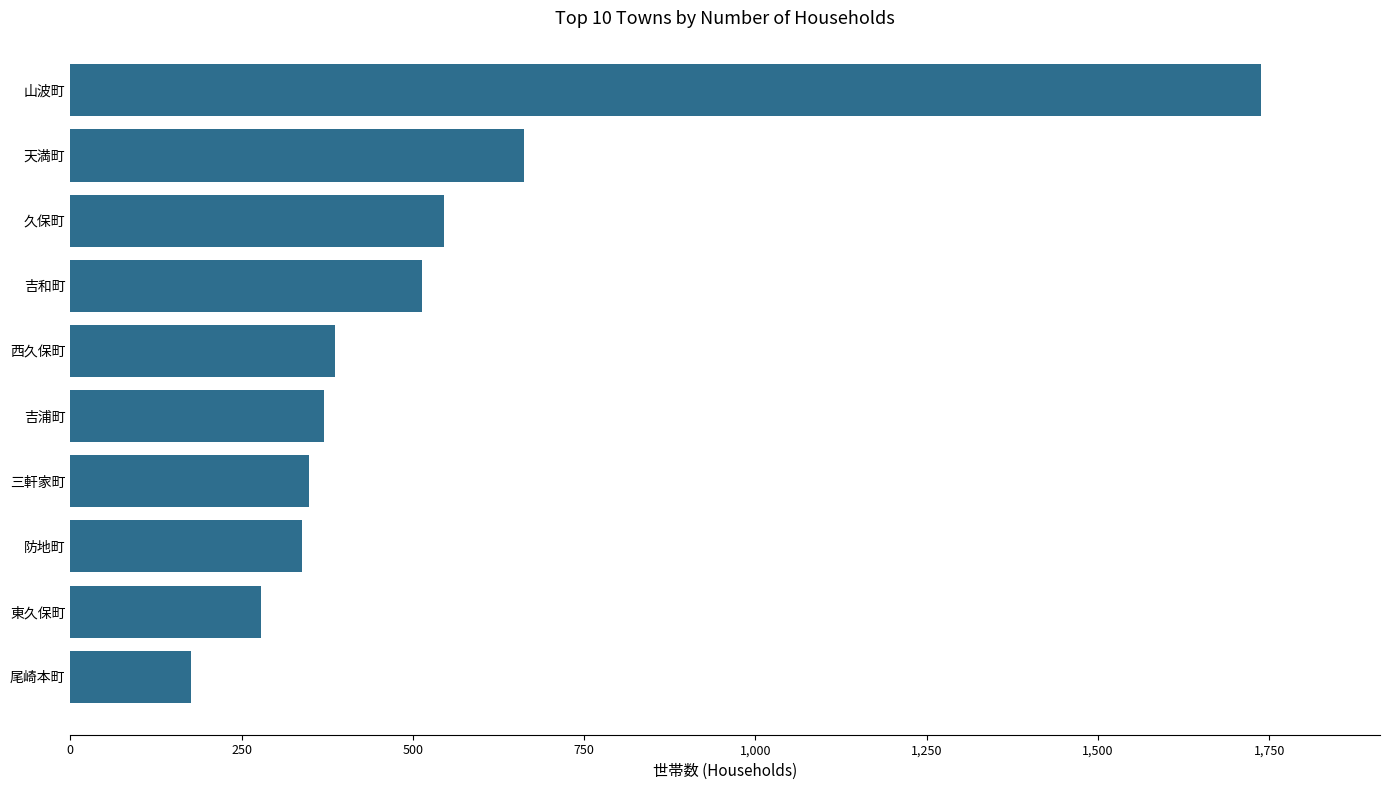

Does the chart contain any negative values?

No